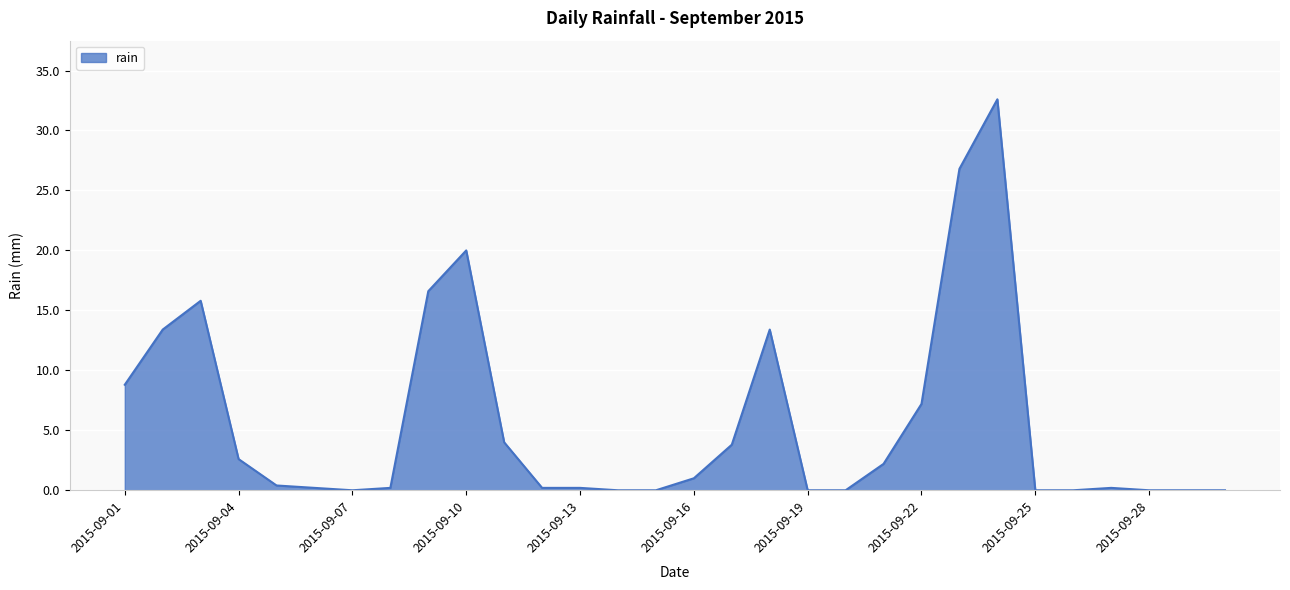

Reading left to right, list all the values displayed in this chart.

8.8	13.4	15.8	2.6	0.4	0.2	0.0	0.2	16.6	20.0	4.0	0.2	0.2	0.0	0.0	1.0	3.8	13.4	0.0	0.0	2.2	7.2	26.8	32.6	0.0	0.0	0.2	0.0	0.0	0.0